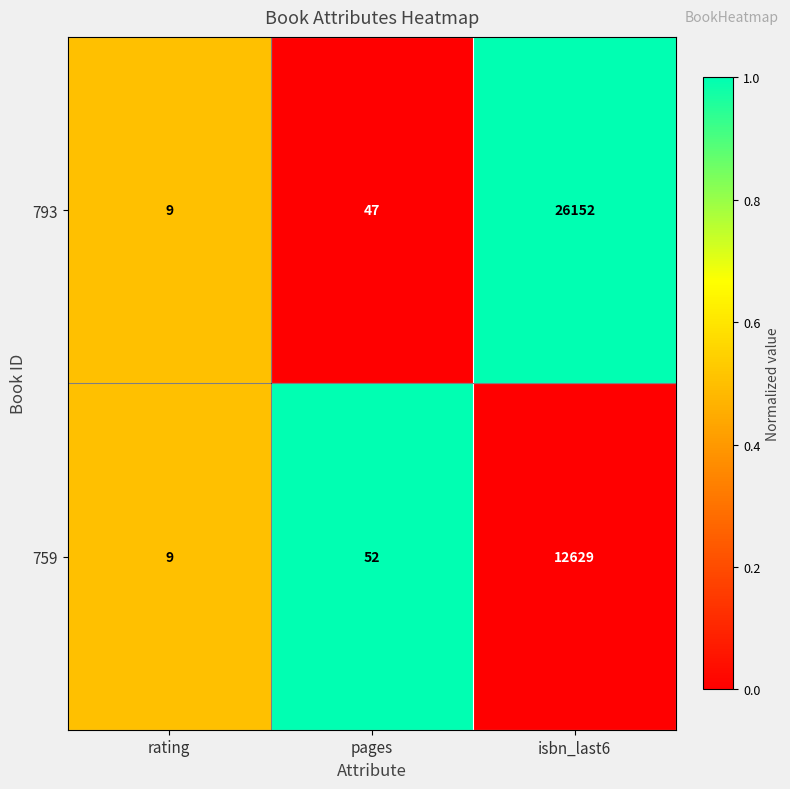

At which category is the sum across all series the highest?

isbn_last6